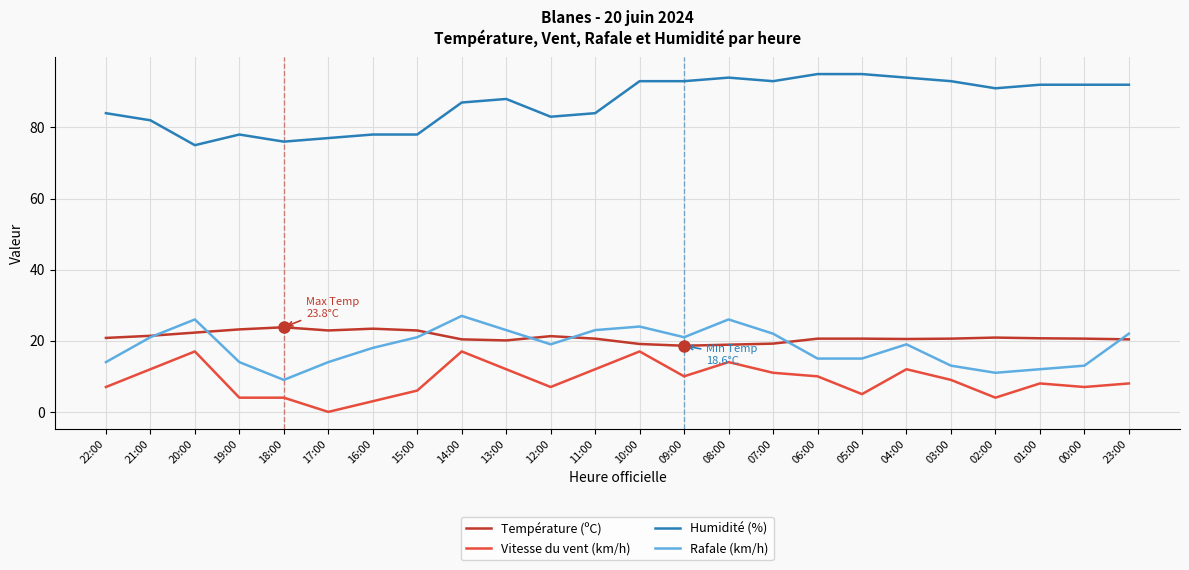

Rank the series at 02:00 from lowest to highest value.

Vitesse du vent (km/h), Rafale (km/h), Température (ºC), Humidité (%)